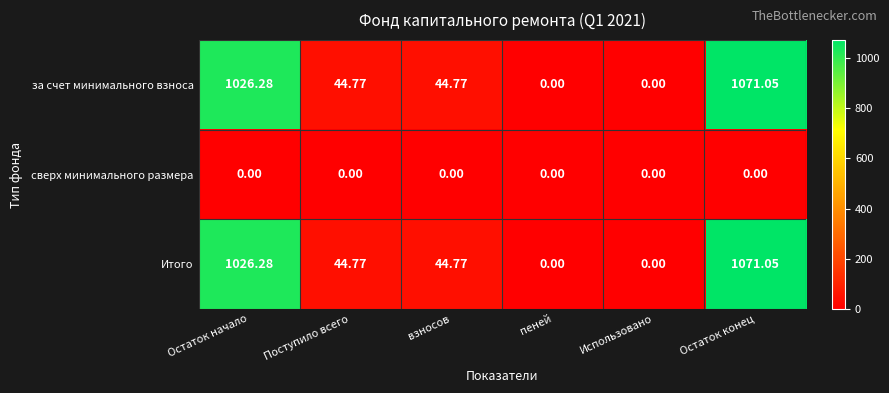

At which label does Итого first exceed 44?

Остаток начало